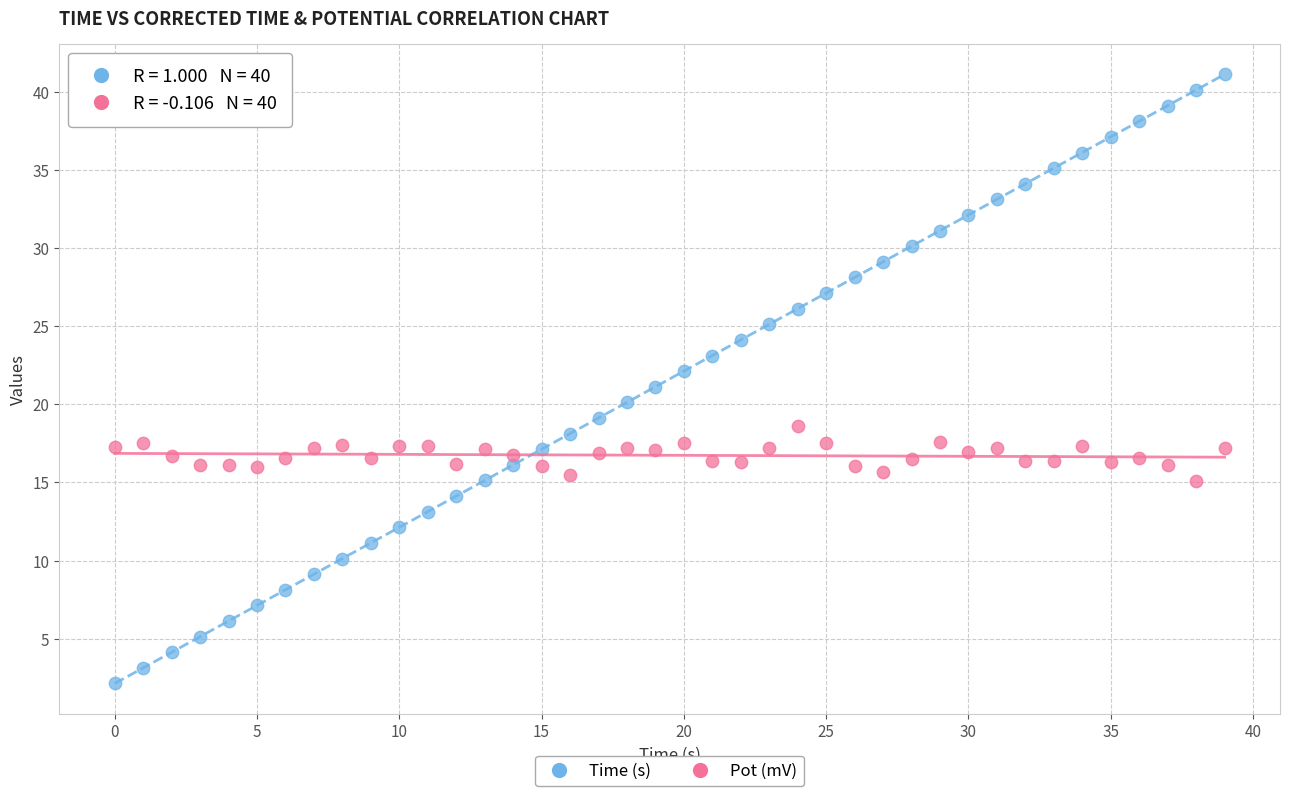

What are all the series names shown in the legend?

Time (s), Pot (mV)